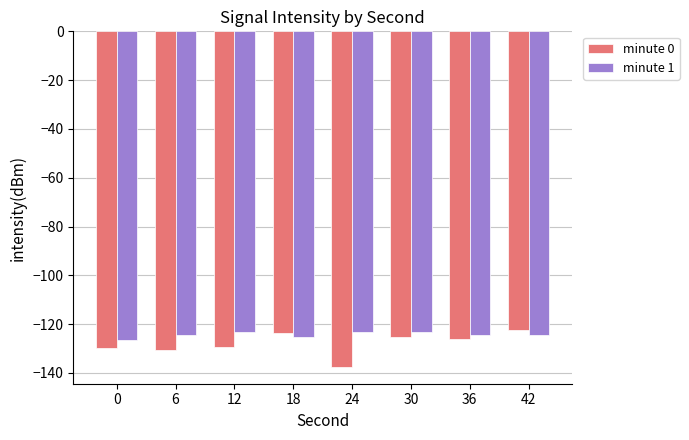

What is the maximum value shown in the chart?

-122.3